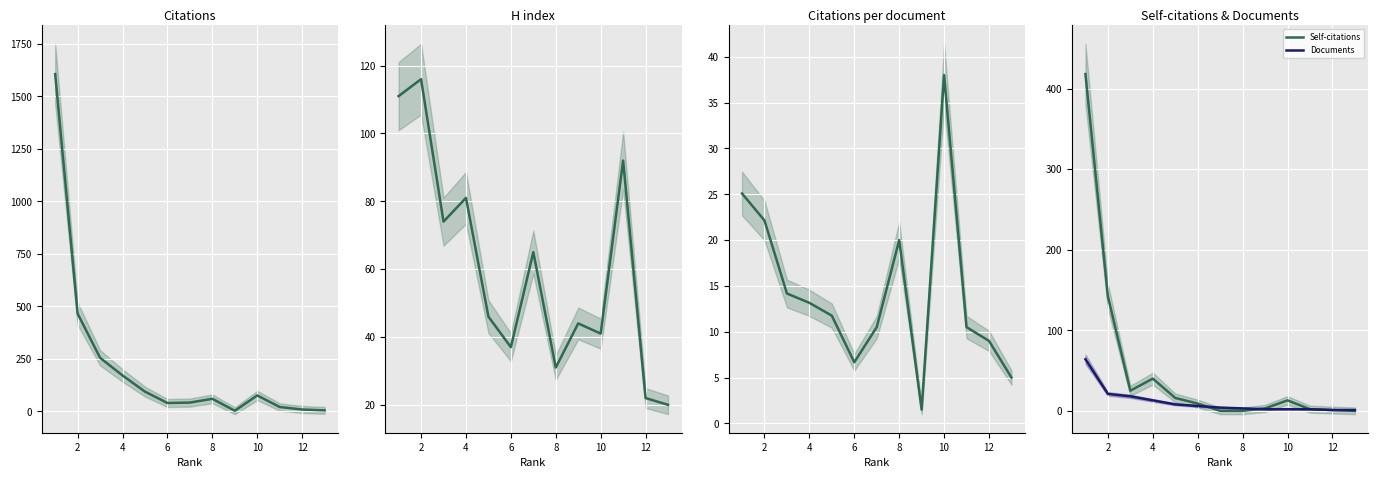

What is the difference between the maximum and minimum values in the Documents series?

63